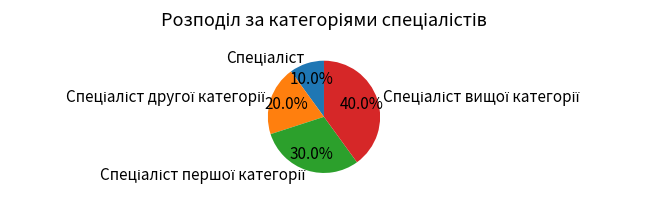

Does any single category account for the majority?

No